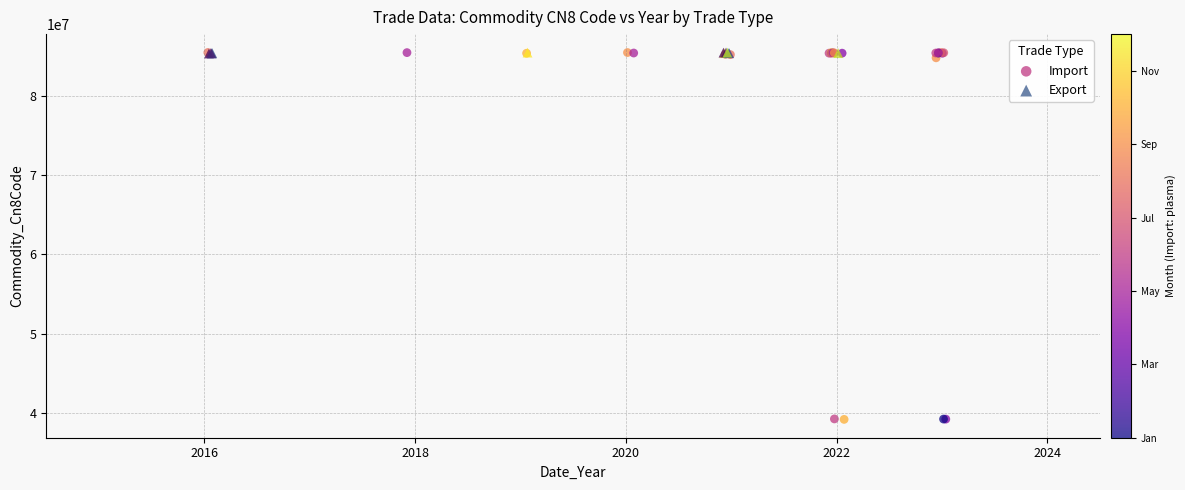

Which series contains the lowest Y value?

Import